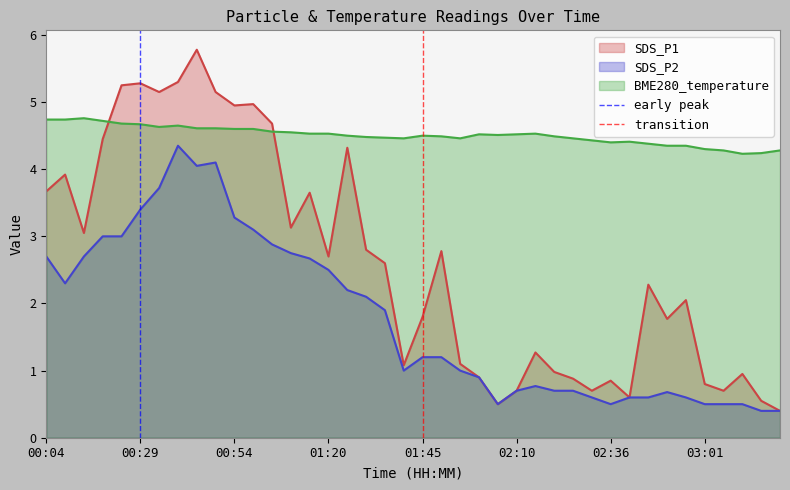

What is the value of the transition point at the 2nd from the left?

1